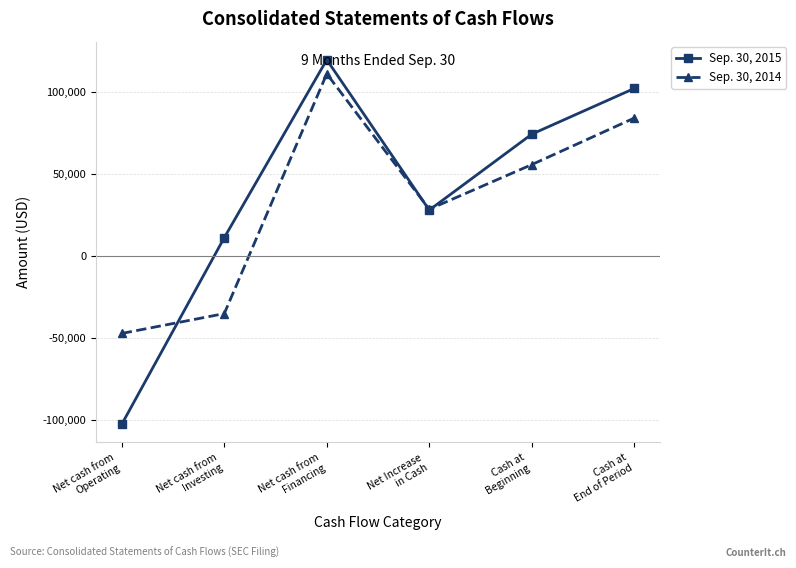

Which series has the largest total across all categories?

Sep. 30, 2015